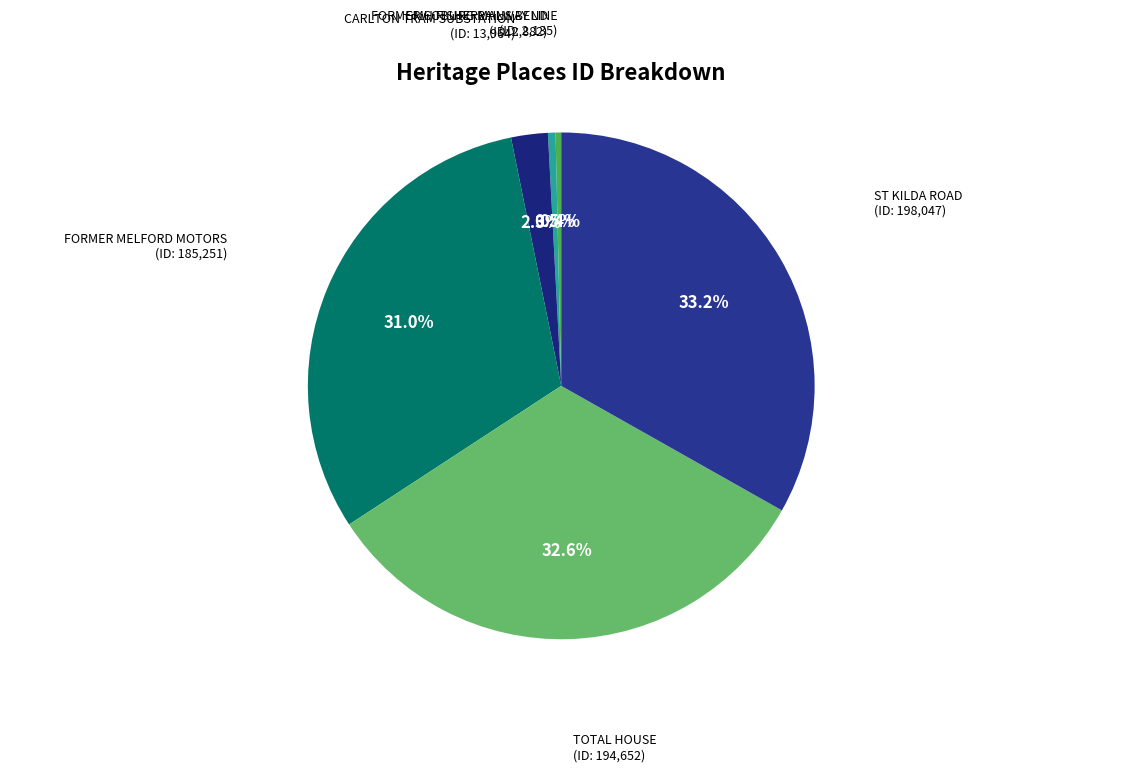

What is the largest slice in the pie chart?

ST KILDA ROAD